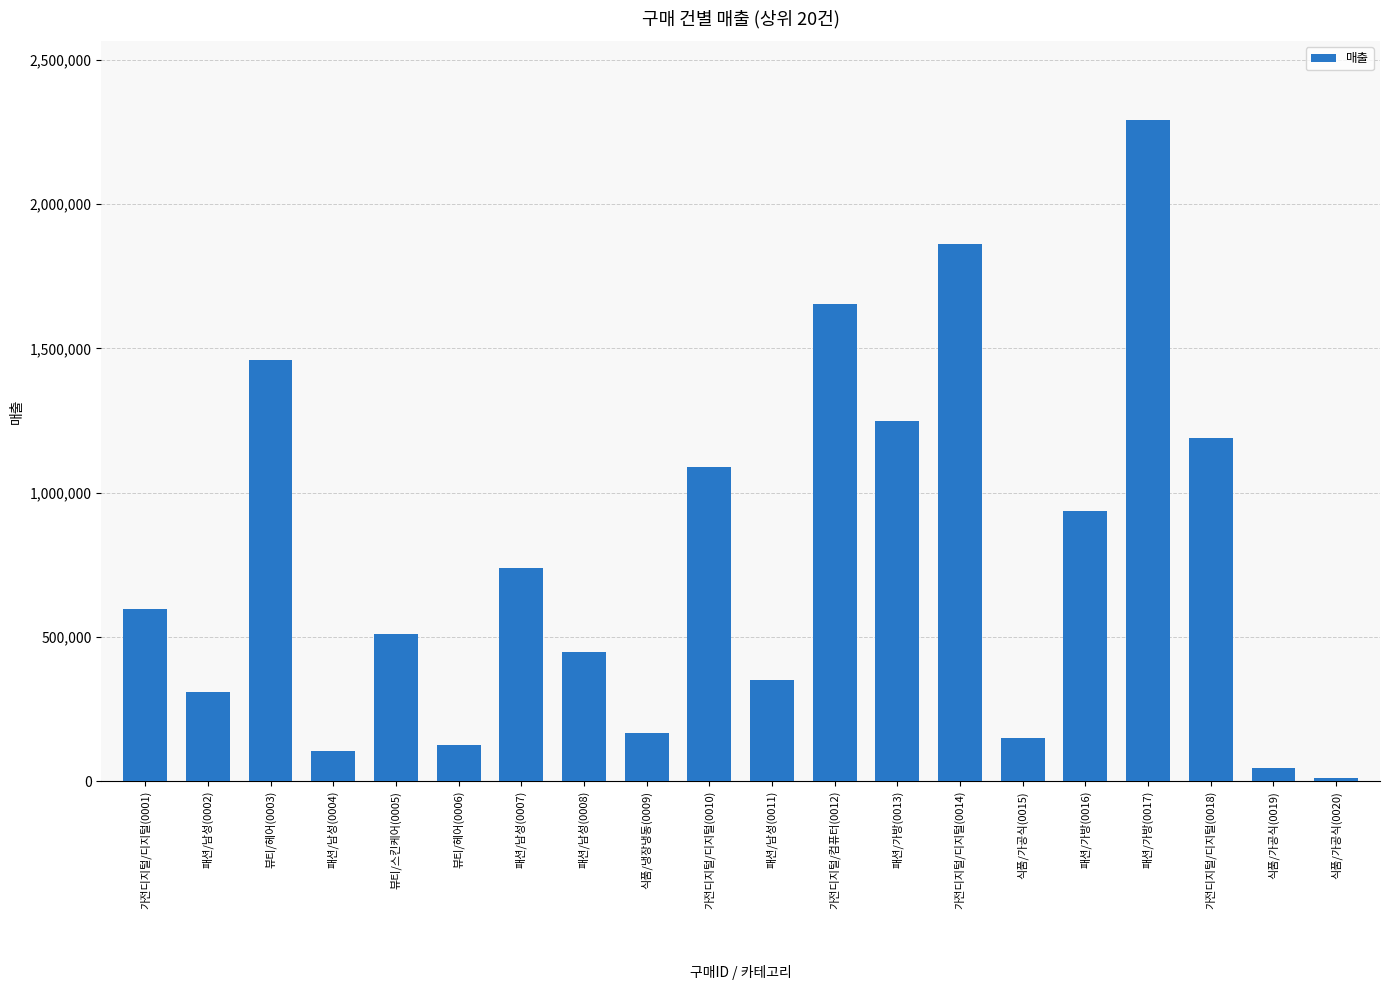

What is the difference between the maximum and minimum values?

2280157